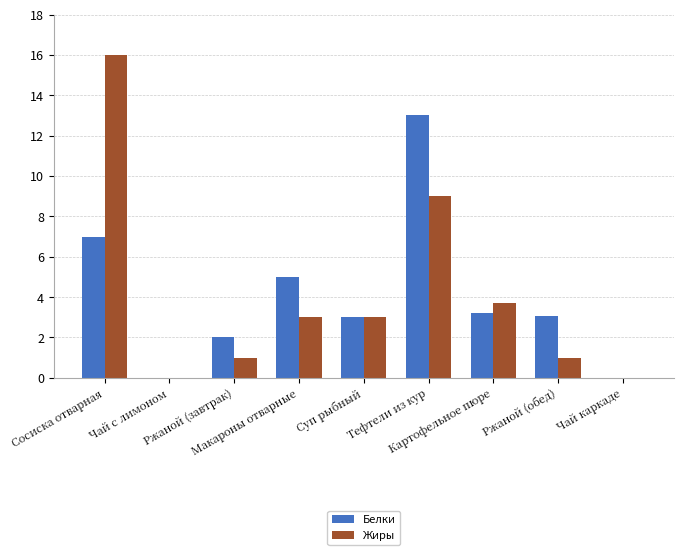

Is it true that Белки equals 5.3 at Ржаной (обед)?

False